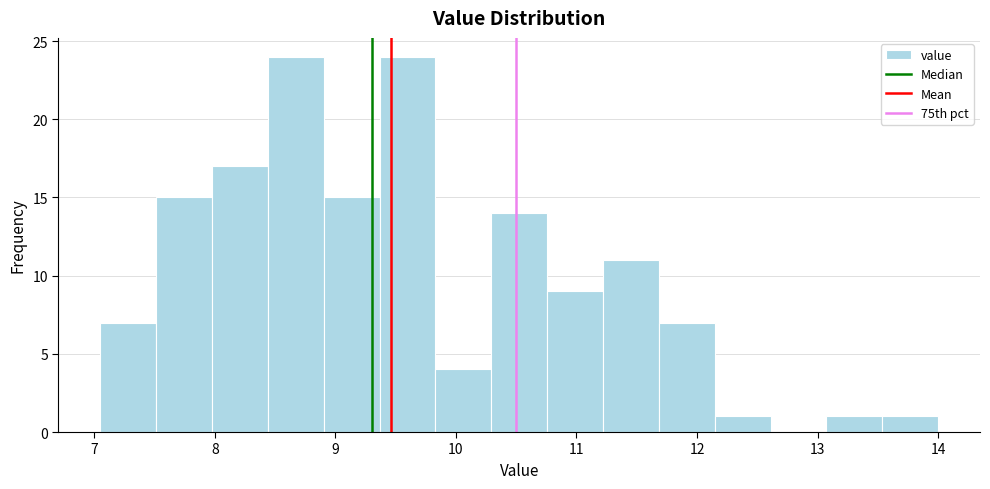

What is the height of the bar covering 9.4 to 9.8 on the x-axis? Neither the bar edges nor the heights are printed on the chart, so give them approximately, as read against the axes.

24